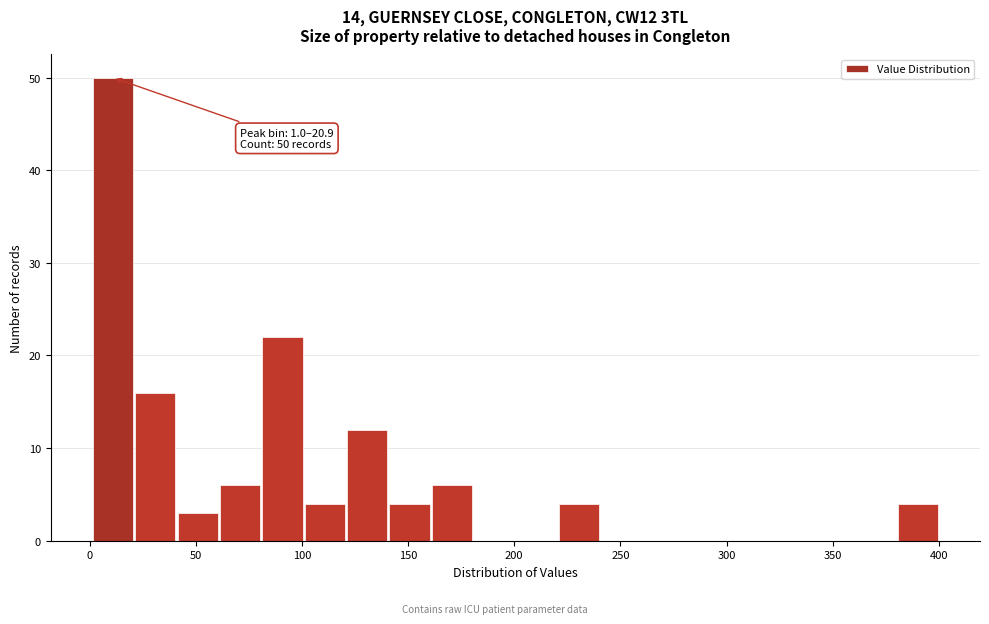

Around what value on the x-axis is the tallest bar? Give the approximate position of its centre, as read against the axis.

10